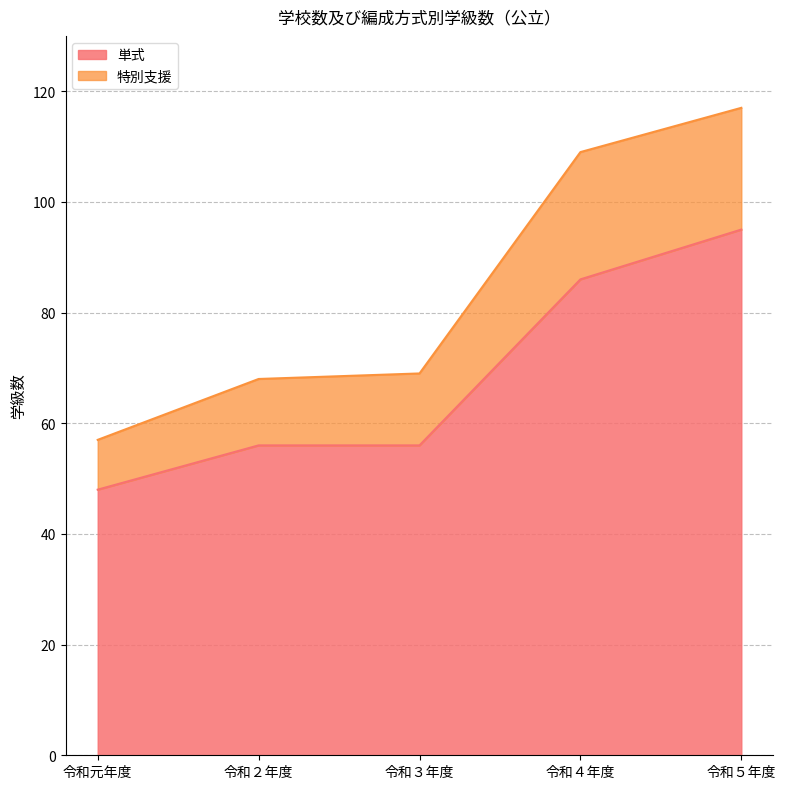

The 特別支援 series shows 57 at 令和元年度. True or false?

True